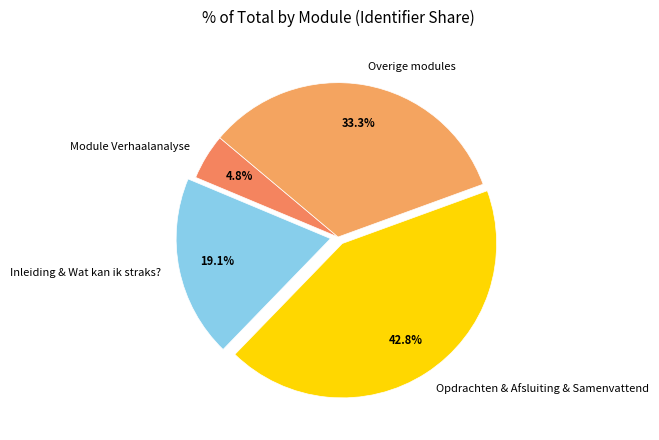

Rank the categories by value from lowest to highest.

Module Verhaalanalyse, Inleiding & Wat kan ik straks?, Overige modules, Opdrachten & Afsluiting & Samenvattend